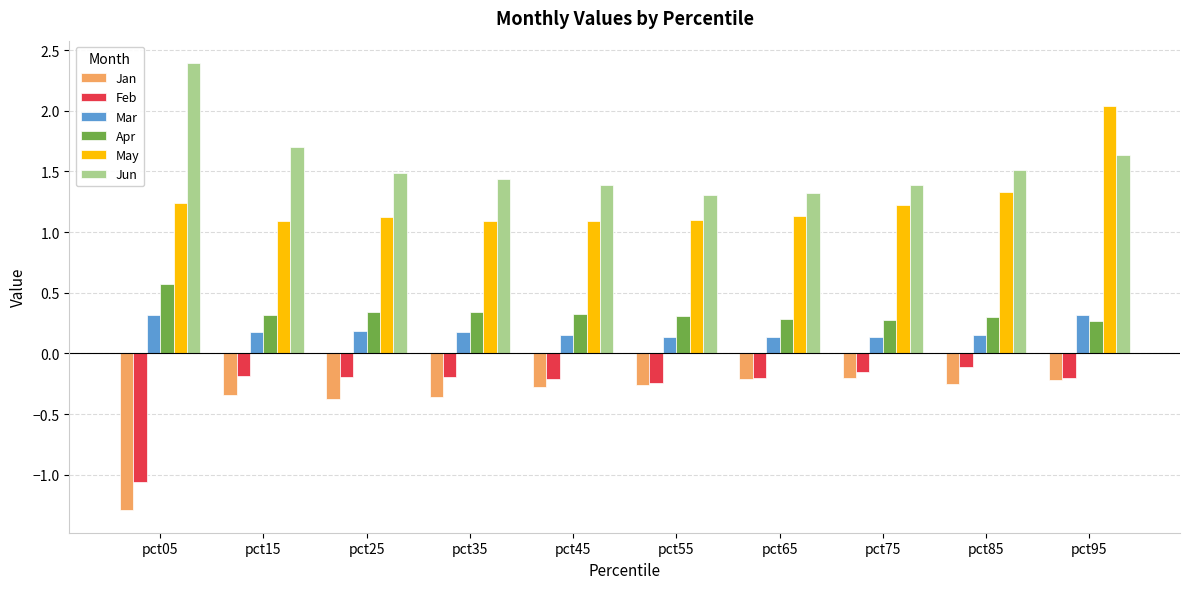

The value of Apr at pct65 is 0.3. True or false?

True